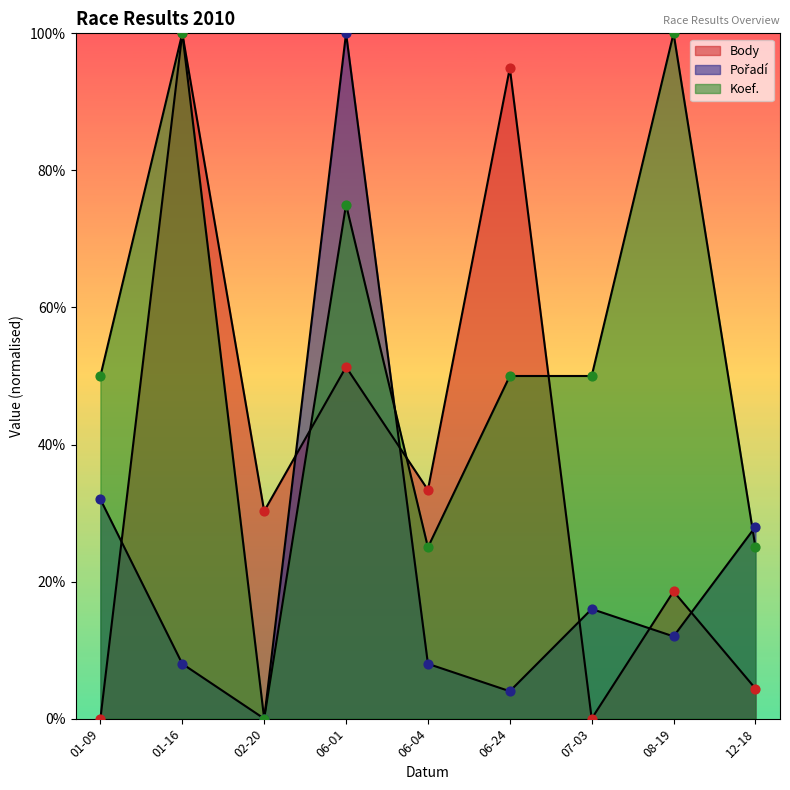

What are all the series names shown in the legend?

Body, Pořadí, Koef.